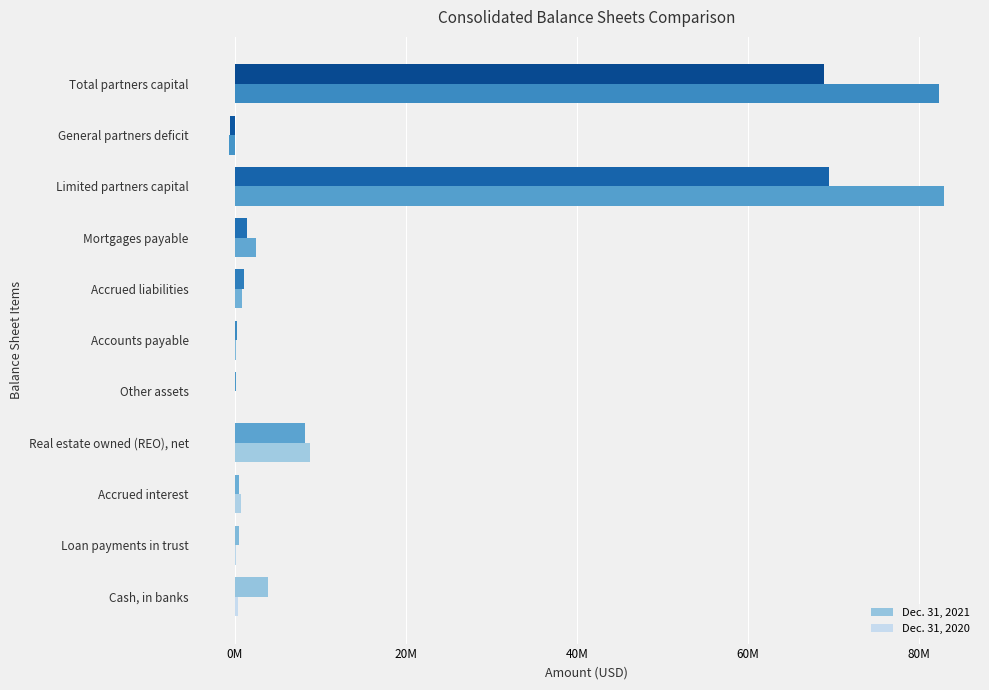

Which series has the largest range (max minus min)?

Dec. 31, 2020